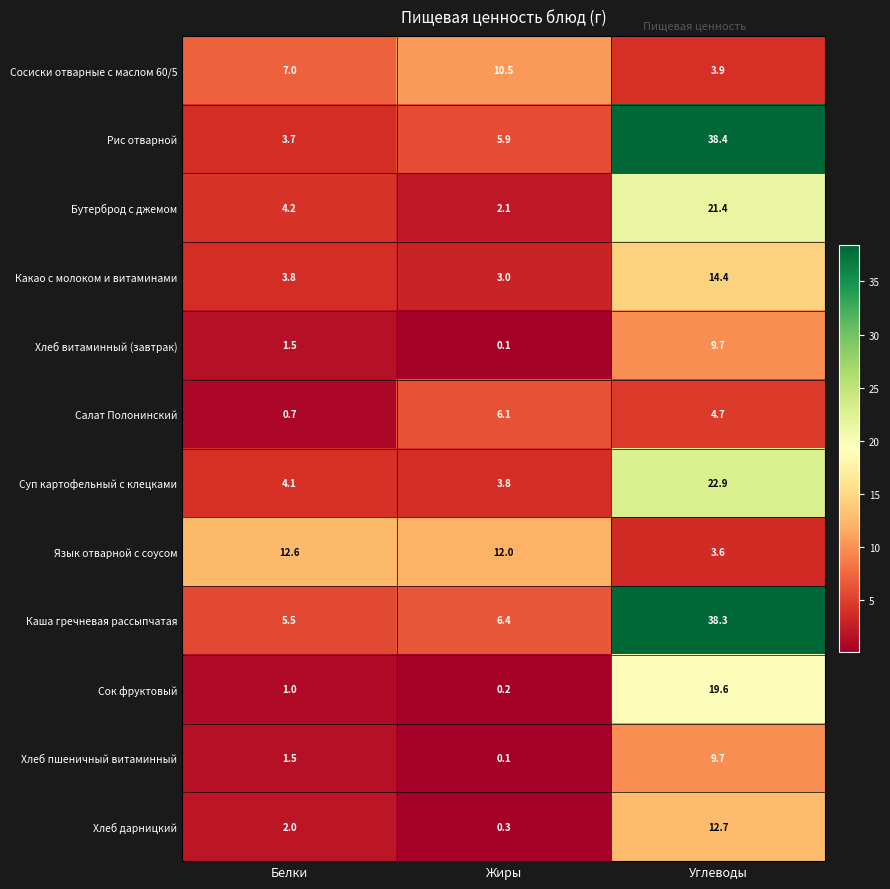

Which series has the largest total across all categories?

Каша гречневая рассыпчатая